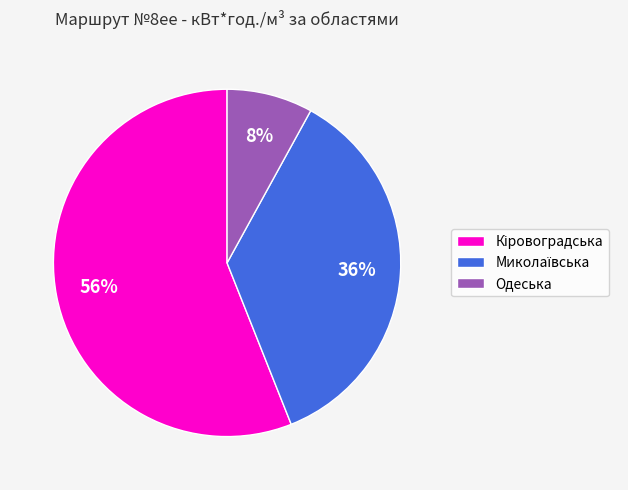

How many segments does this pie chart have?

3